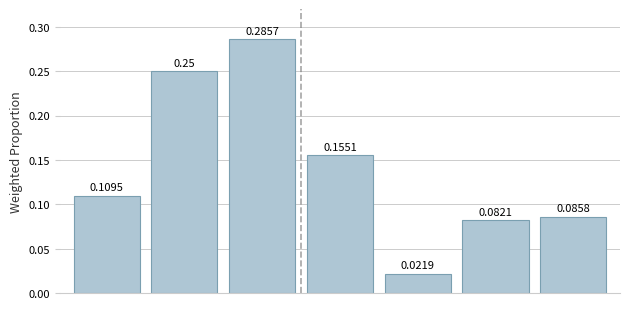

What is the sum of all values?

1.0